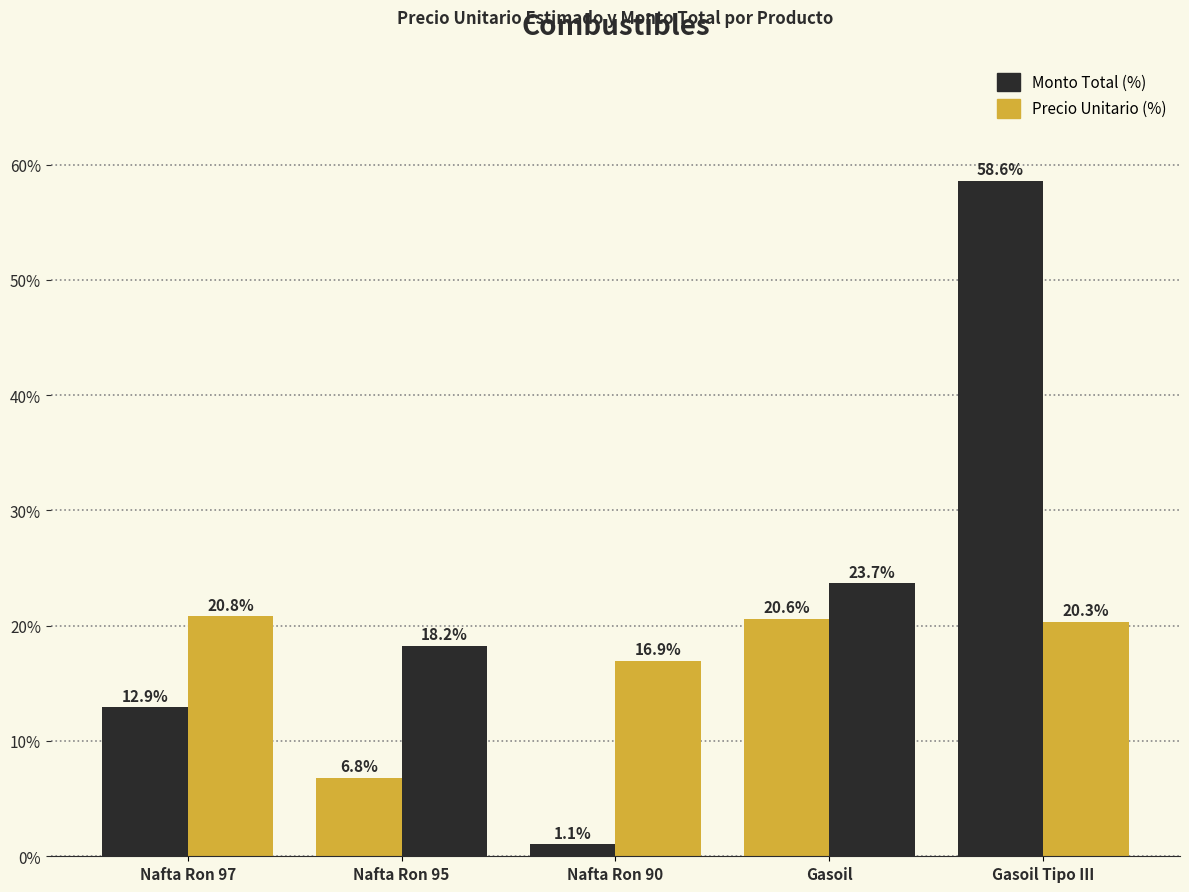

Is the value of Precio Unitario (%) at Nafta Ron 95 greater than the value of Monto Total (%) at Nafta Ron 95?

Yes